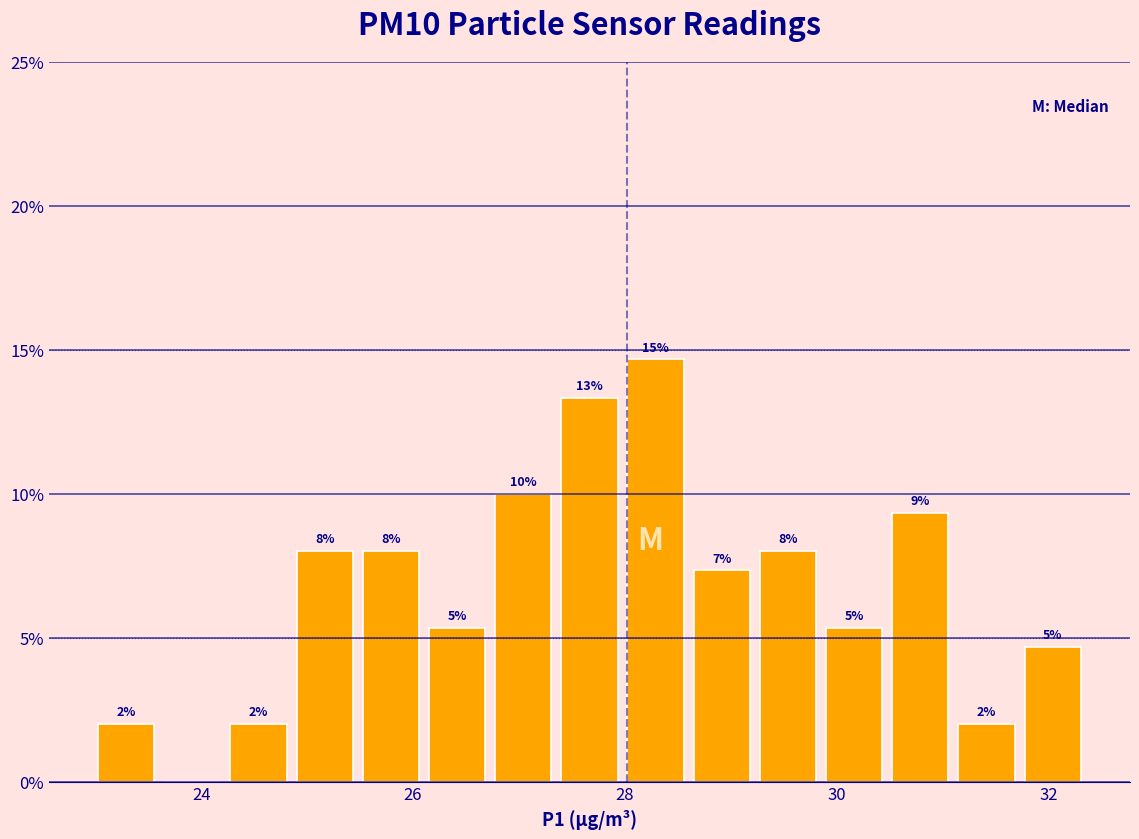

Read against the x-axis, roughly where is the centre of the tallest bar?

28.2